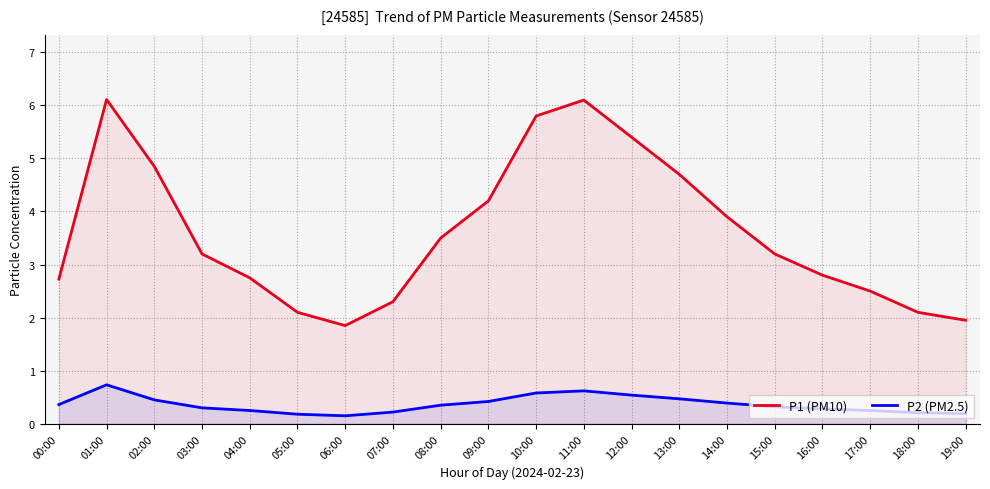

What position from the left is 13:00?

14